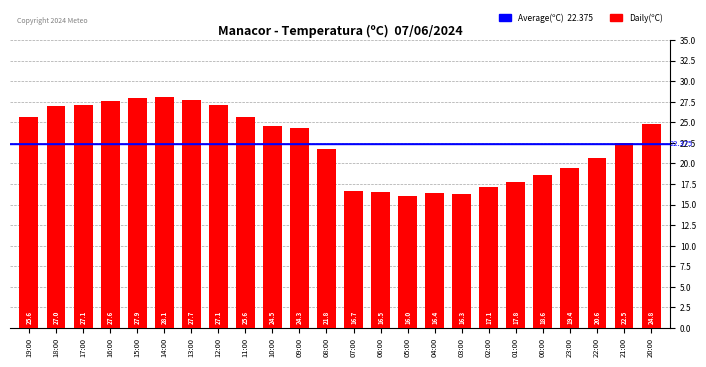

What is the maximum value shown in the chart?

28.1